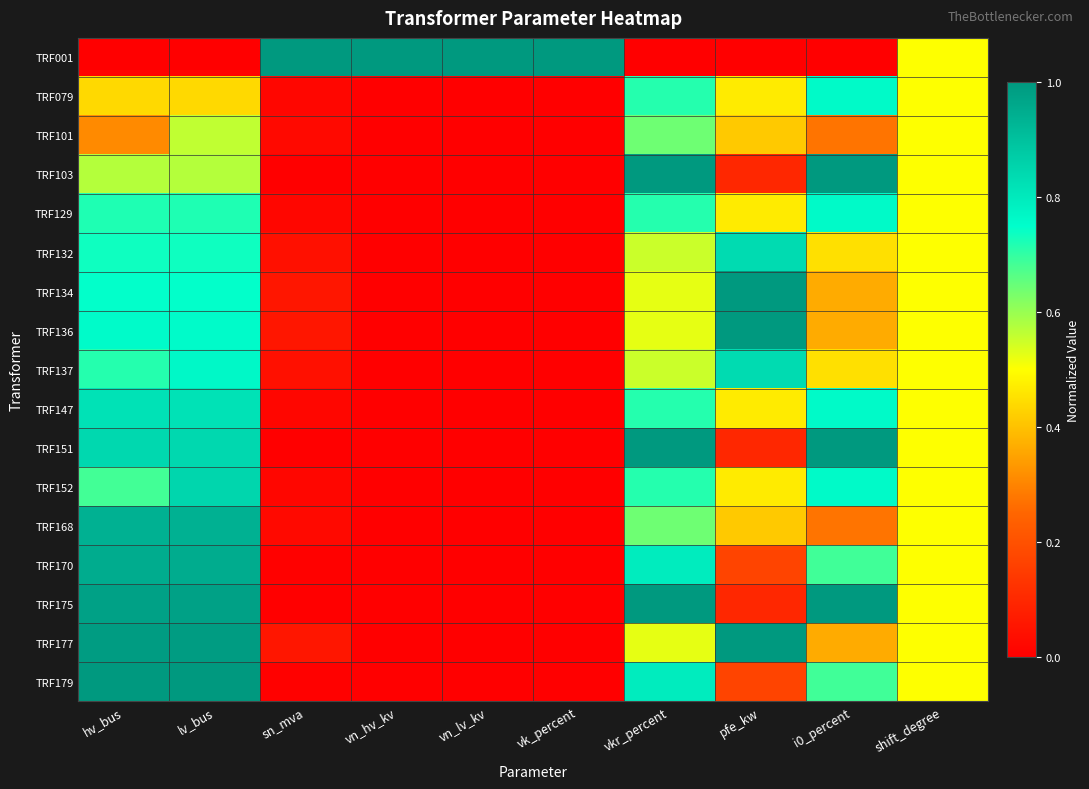

What is the spread (max minus min) of values at pfe_kw?

1.0